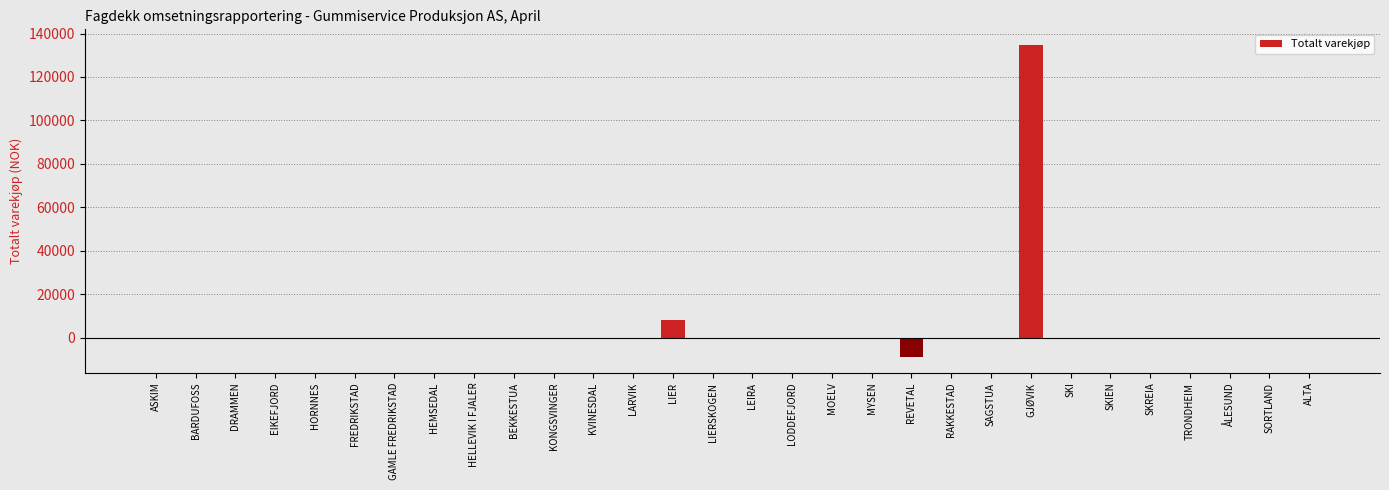

The chart shows a value of 84250.9 at ÅLESUND. True or false?

False